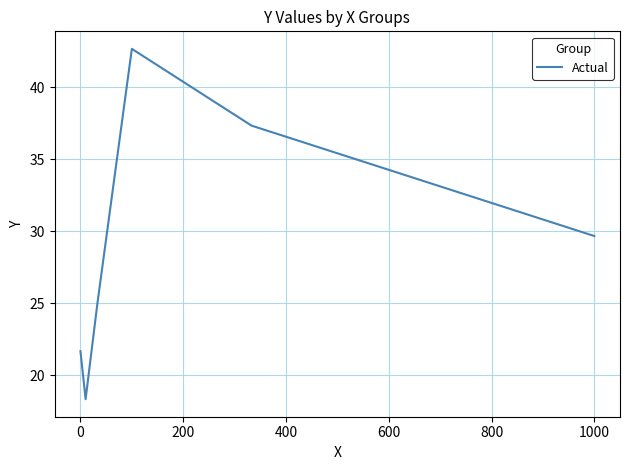

True or false: the data has more than 0 interior local peaks.

True